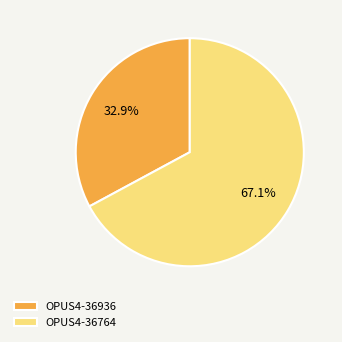

Does any single category account for the majority?

Yes